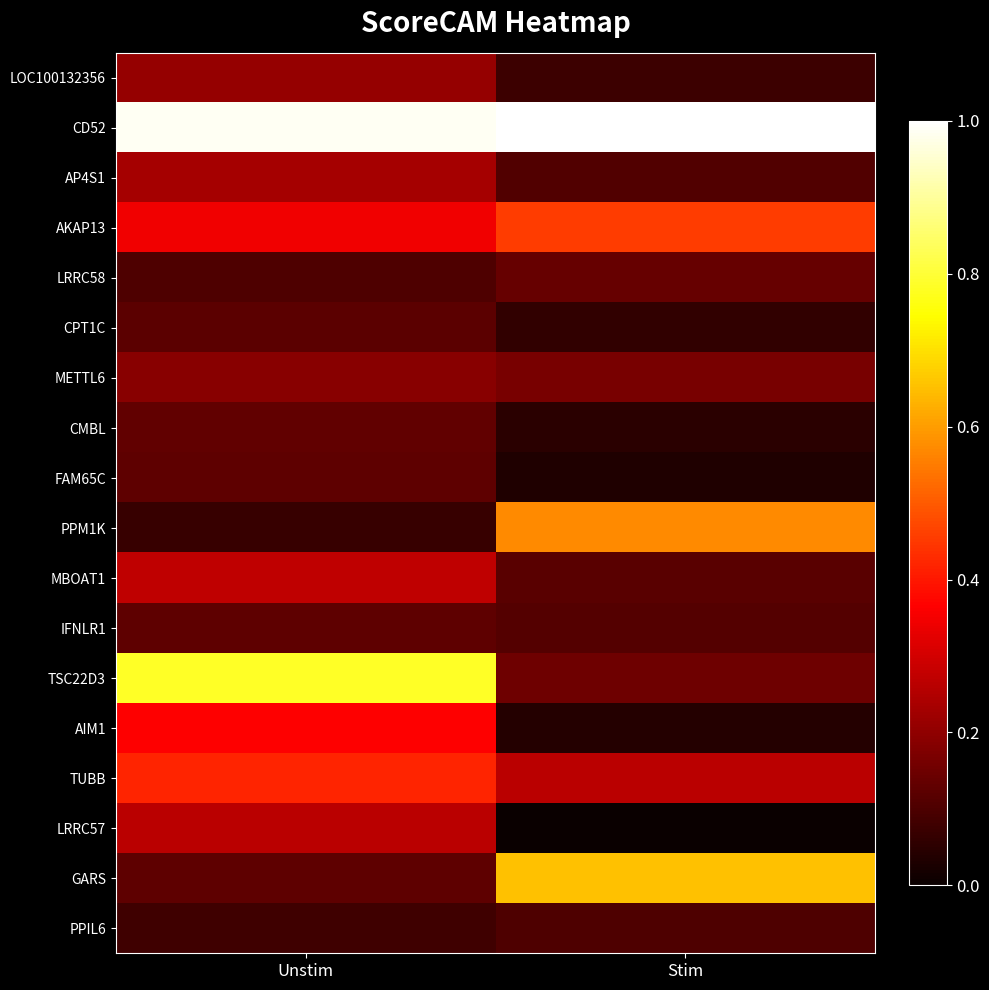

Reading left to right, extract all data points from this chart.

LOC100132356: Unstim=0.2	Stim=0.1
CD52: Unstim=1.0	Stim=1.0
AP4S1: Unstim=0.2	Stim=0.1
AKAP13: Unstim=0.3	Stim=0.5
LRRC58: Unstim=0.1	Stim=0.1
CPT1C: Unstim=0.1	Stim=0.1
METTL6: Unstim=0.2	Stim=0.2
CMBL: Unstim=0.1	Stim=0.0
FAM65C: Unstim=0.1	Stim=0.0
PPM1K: Unstim=0.1	Stim=0.6
MBOAT1: Unstim=0.3	Stim=0.1
IFNLR1: Unstim=0.1	Stim=0.1
TSC22D3: Unstim=0.8	Stim=0.2
AIM1: Unstim=0.4	Stim=0.0
TUBB: Unstim=0.4	Stim=0.3
LRRC57: Unstim=0.3	Stim=0.0
GARS: Unstim=0.1	Stim=0.7
PPIL6: Unstim=0.1	Stim=0.1